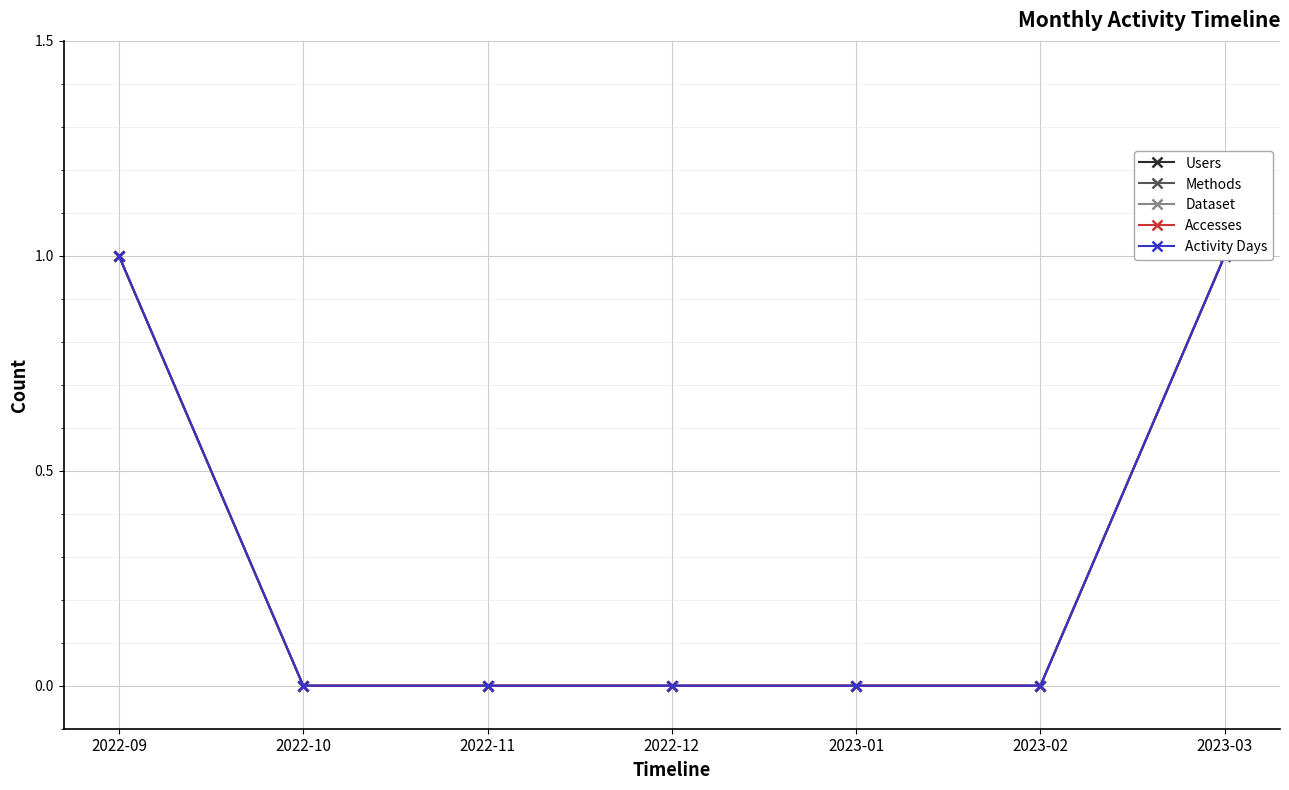

List the series in order of their peak value, lowest first.

Users, Methods, Dataset, Accesses, Activity Days